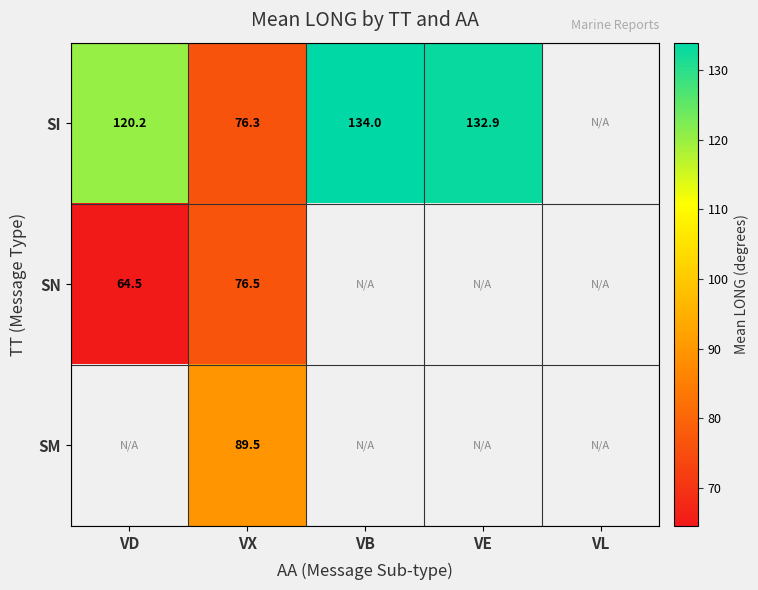

At how many categories does at least one series exceed 101?

3